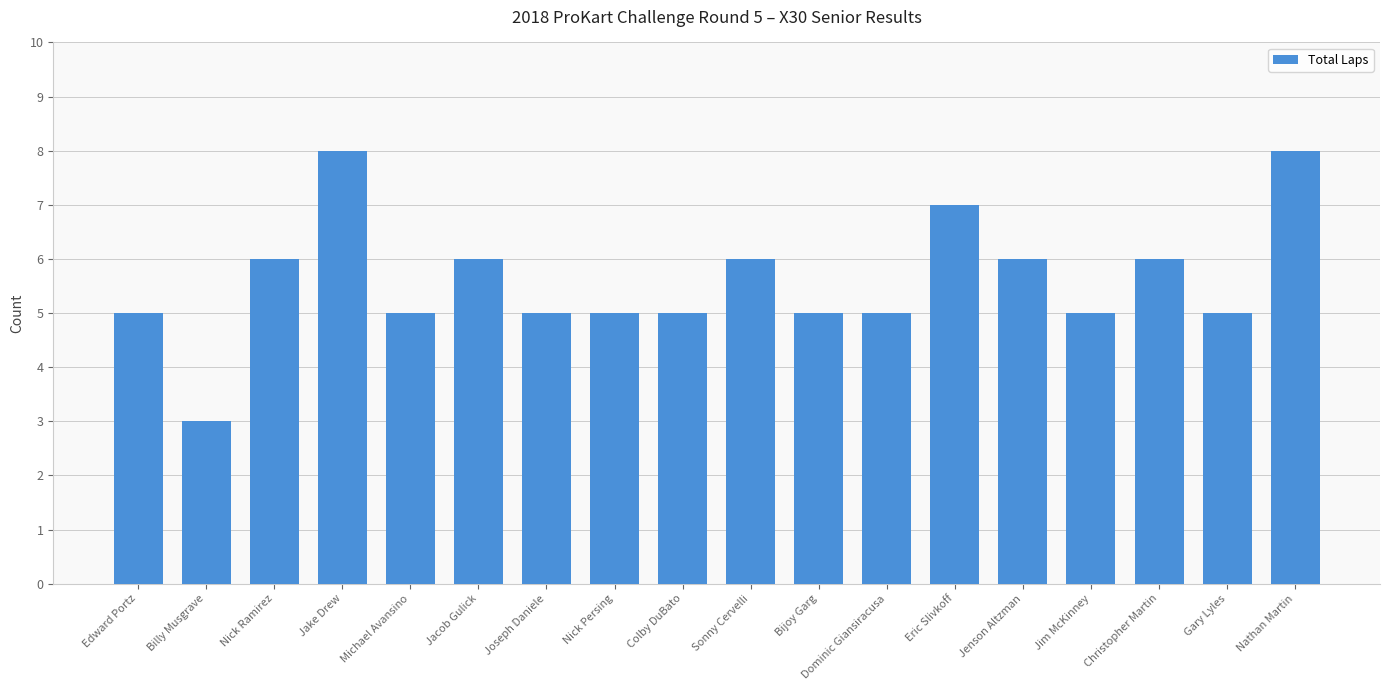

What is the difference between the maximum and second lowest values?

3